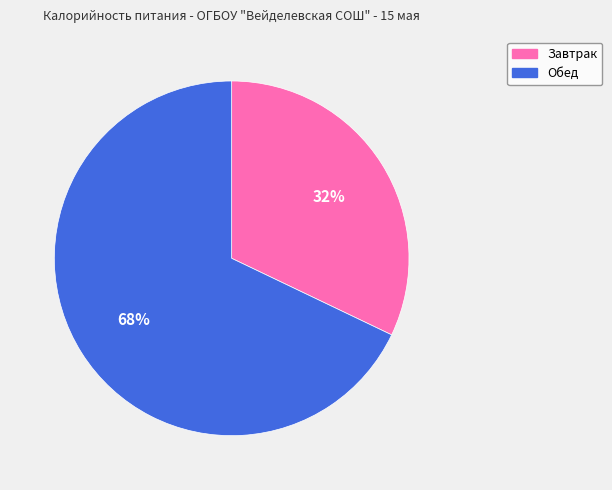

Rank the categories by value from highest to lowest.

Обед, Завтрак